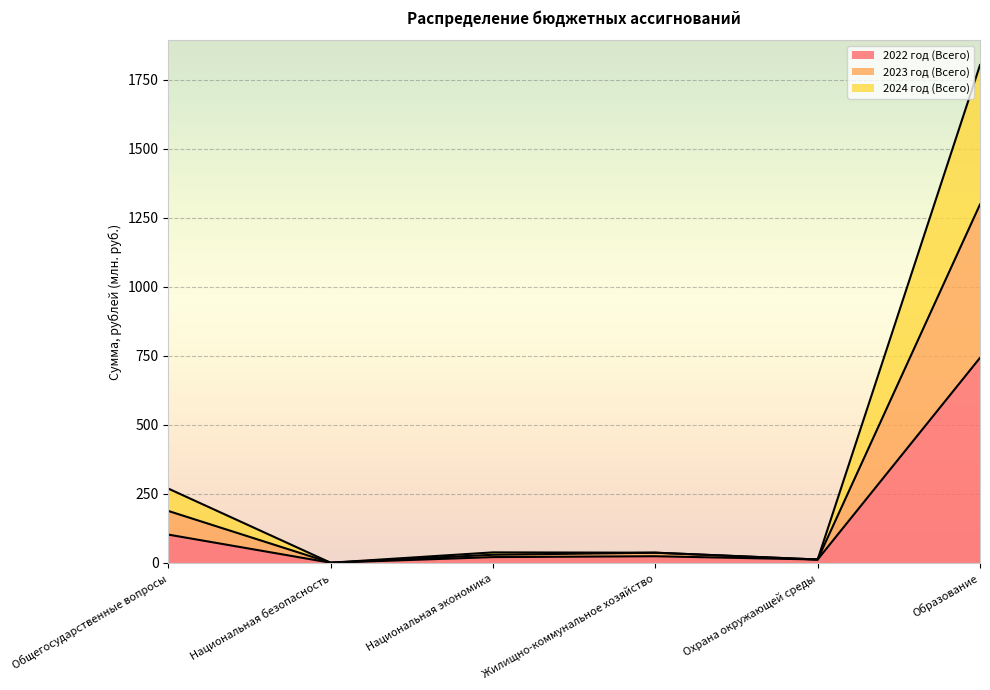

Does the chart display data point markers on the line(s)?

No